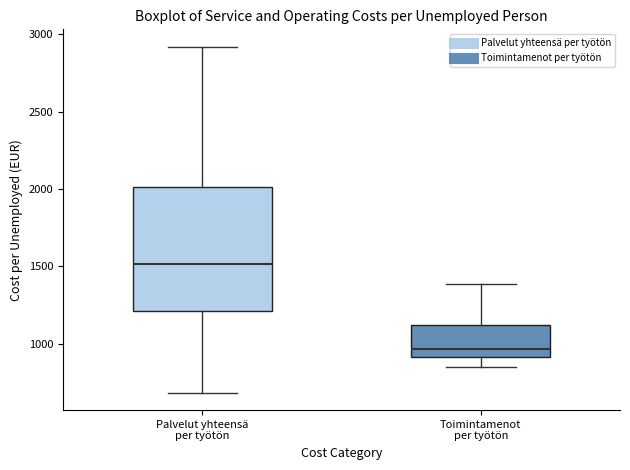

Comparing the boxes themselves (not the whiskers), which one is the tallest?

Palvelut yhteensä per työtön